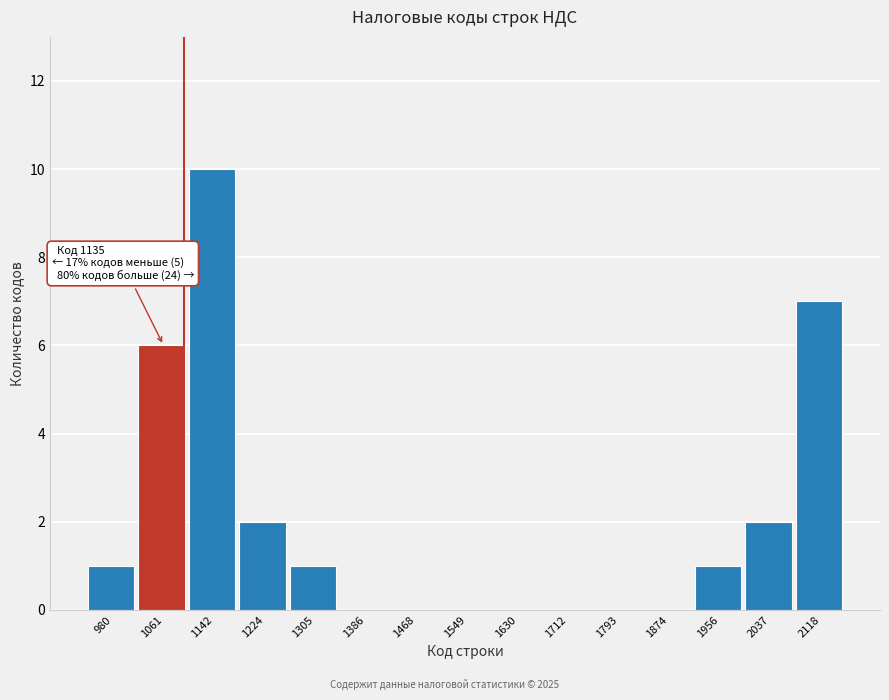

Reading left to right, extract all data points from this chart.

980=1	1061=6	1142=10	1224=2	1305=1	1386=0	1468=0	1549=0	1630=0	1712=0	1793=0	1874=0	1956=1	2037=2	2118=7